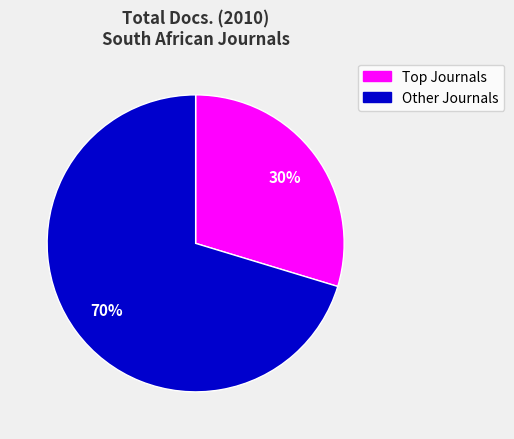

To the nearest percent, what is the average slice percentage?

50%